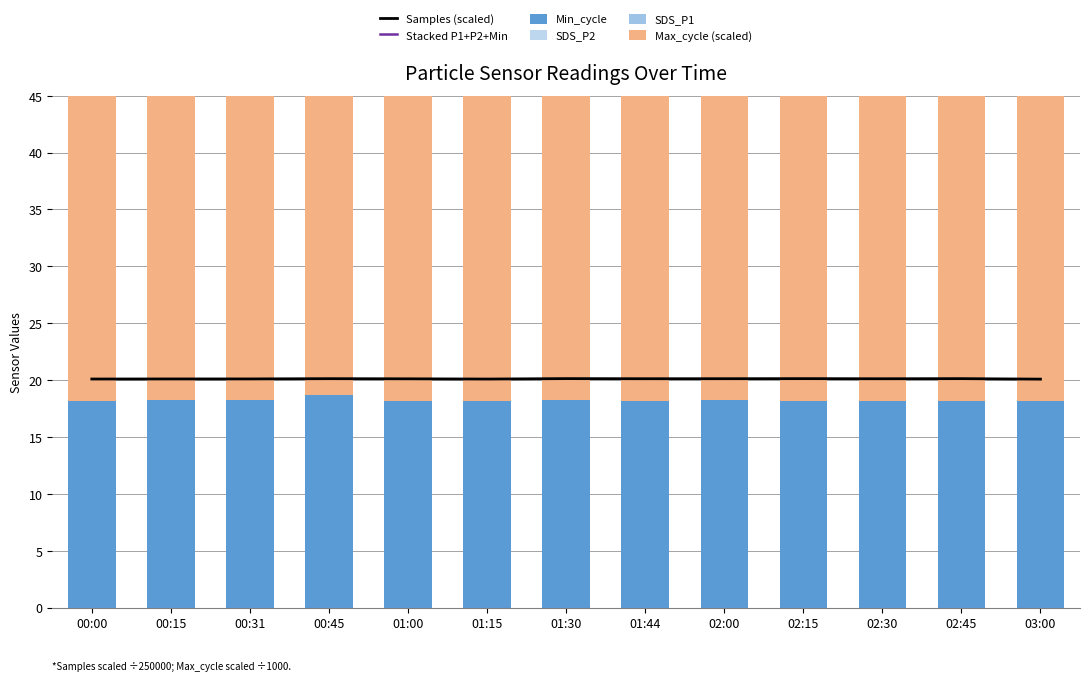

What are all the series names shown in the legend?

Samples (scaled), Stacked P1+P2+Min, Min_cycle, SDS_P2, SDS_P1, Max_cycle (scaled)